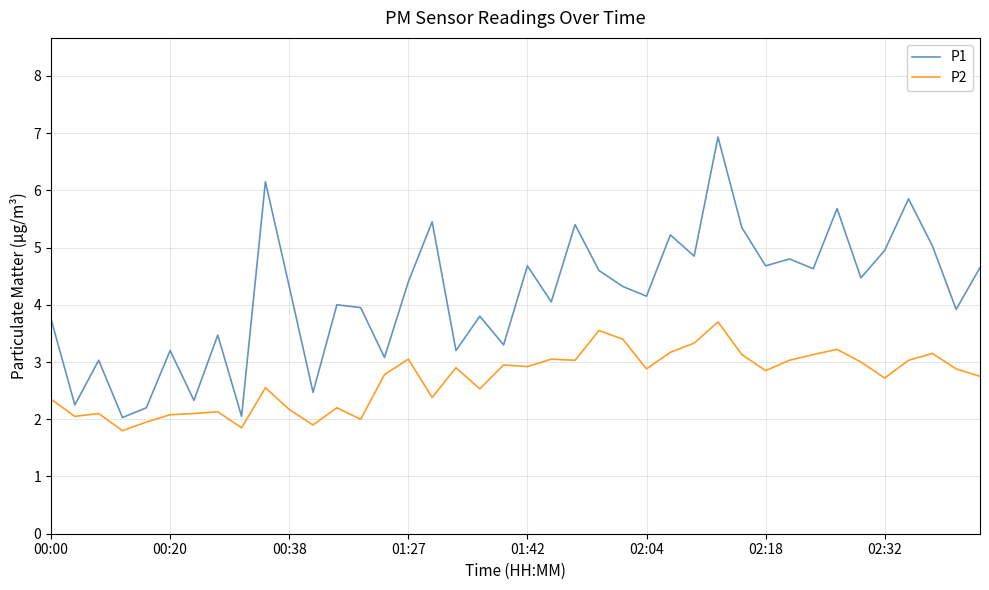

True or false: P2 and P1 cross at least once.

False